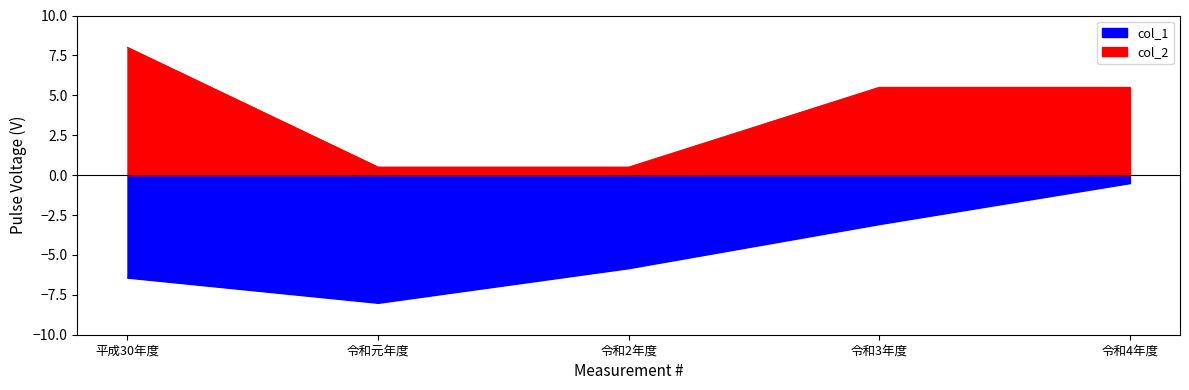

The value of col_1 at 平成30年度 is -3.0. True or false?

False